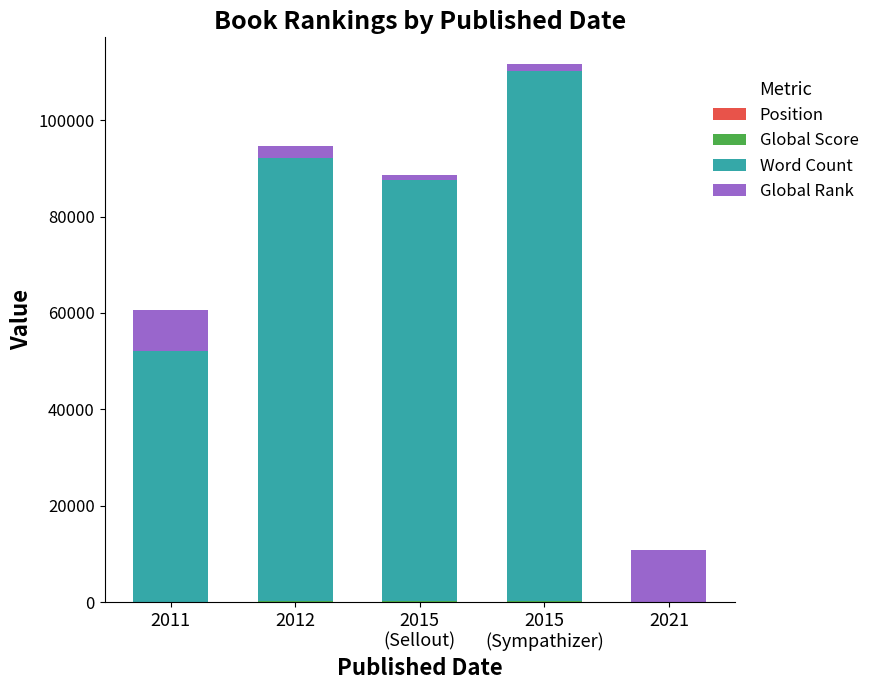

How many series are shown in this chart?

4